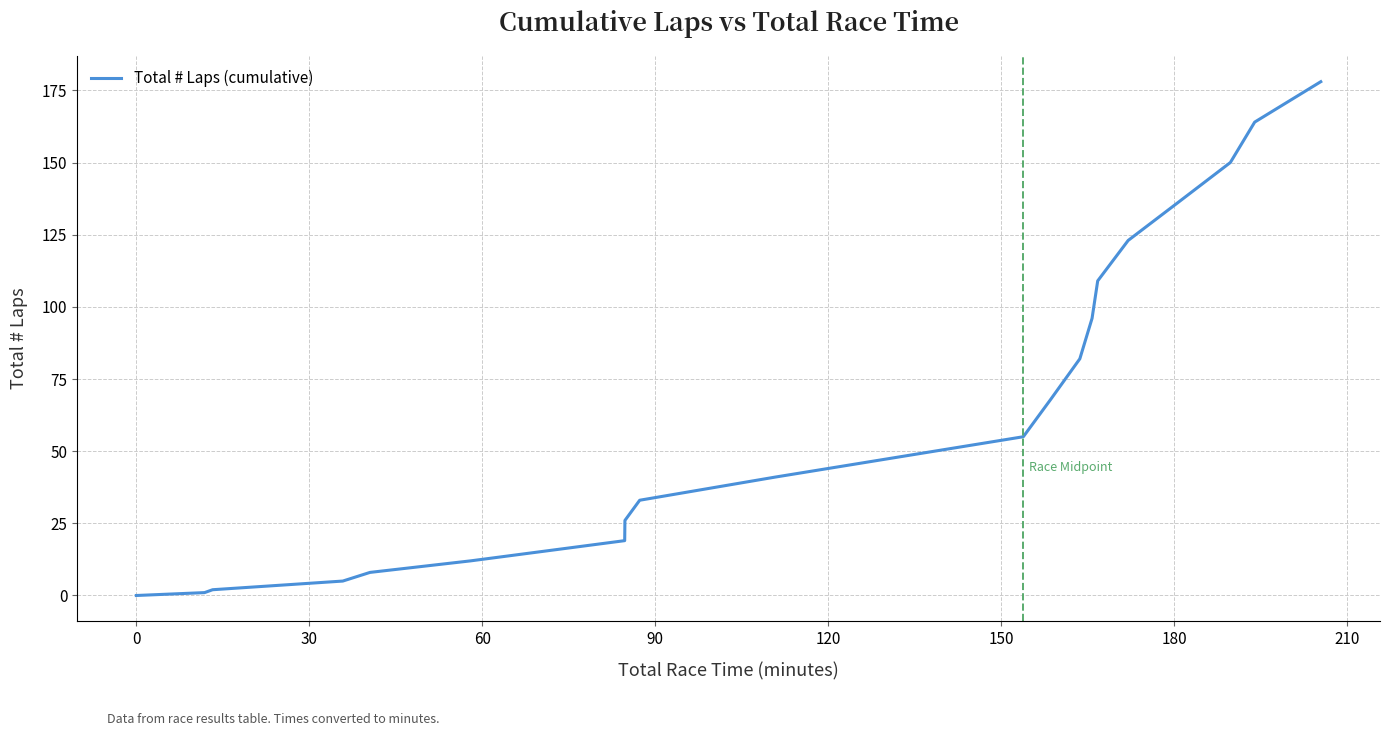

What is the greatest value displayed?

178